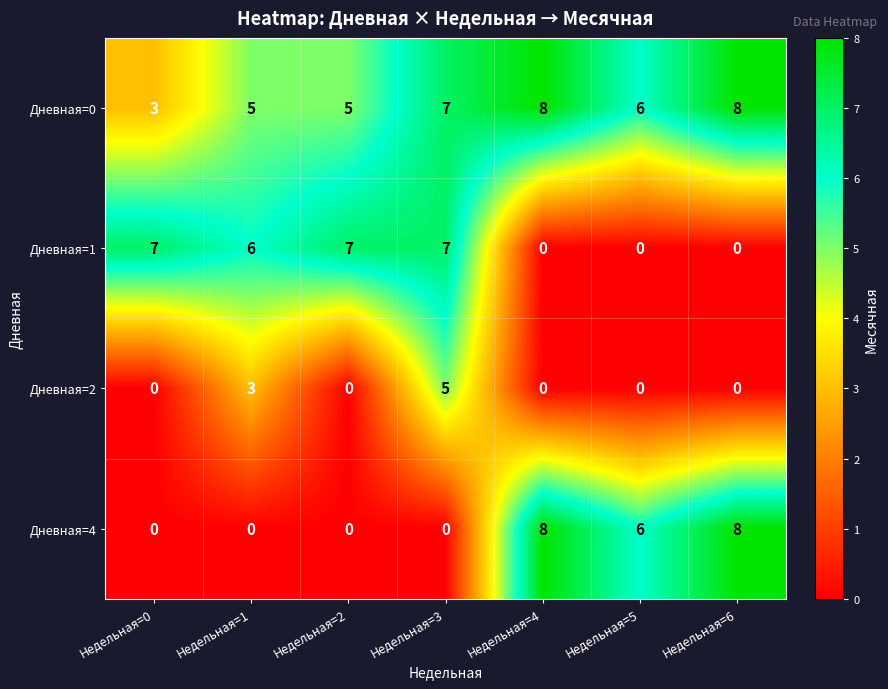

Reading left to right, extract all data points from this chart.

Дневная=0: Недельная=0=3	Недельная=1=5	Недельная=2=5	Недельная=3=7	Недельная=4=8	Недельная=5=6	Недельная=6=8
Дневная=1: Недельная=0=7	Недельная=1=6	Недельная=2=7	Недельная=3=7	Недельная=4=0	Недельная=5=0	Недельная=6=0
Дневная=2: Недельная=0=0	Недельная=1=3	Недельная=2=0	Недельная=3=5	Недельная=4=0	Недельная=5=0	Недельная=6=0
Дневная=4: Недельная=0=0	Недельная=1=0	Недельная=2=0	Недельная=3=0	Недельная=4=8	Недельная=5=6	Недельная=6=8